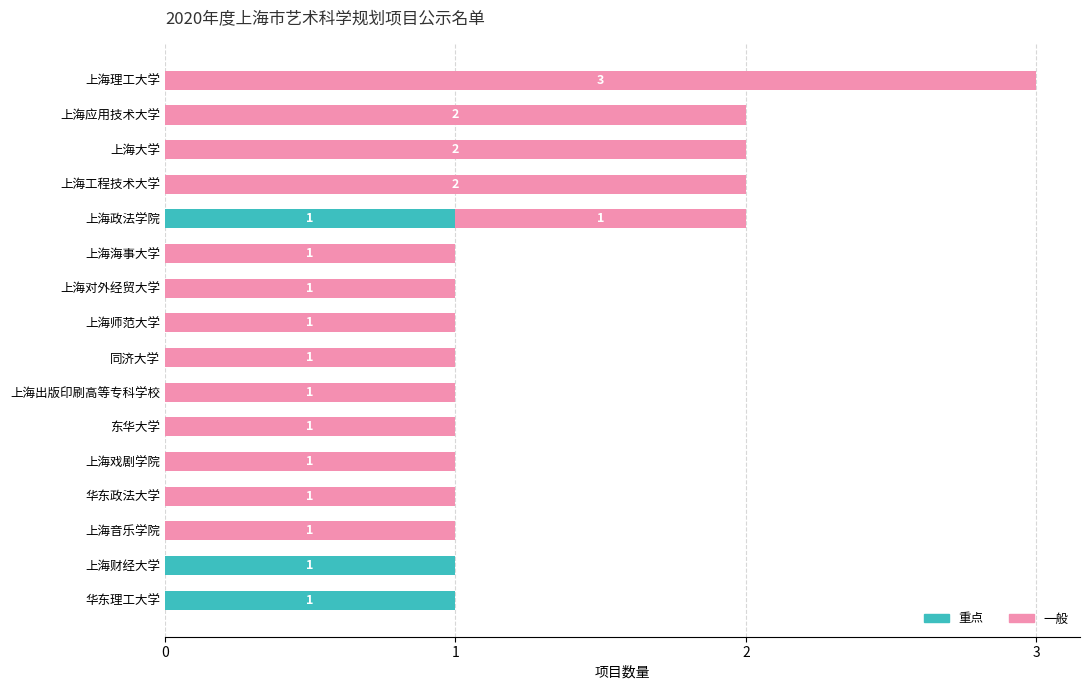

The 重点 series shows 0 at 上海戏剧学院. True or false?

True